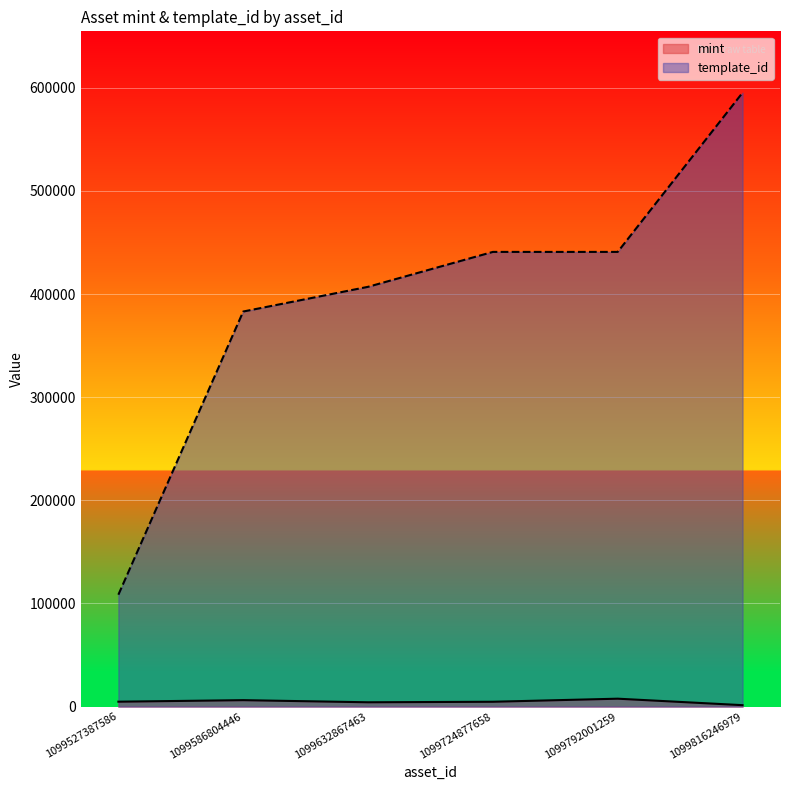

True or false: mint has a value of 4199 at 1099632867463.

True